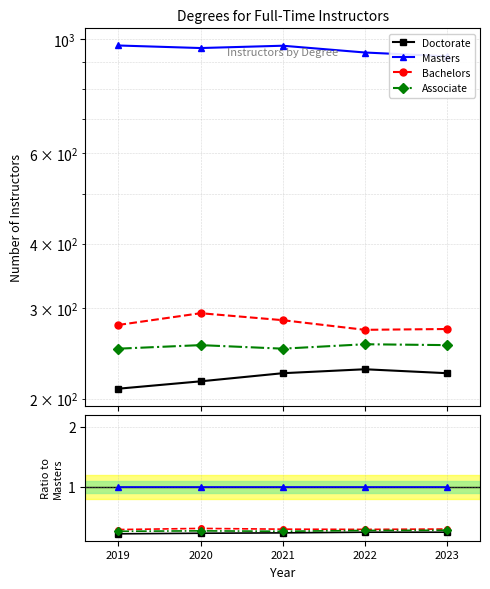

List the labels in order of Associate value, smallest first.

2019, 2021, 2020, 2022, 2023